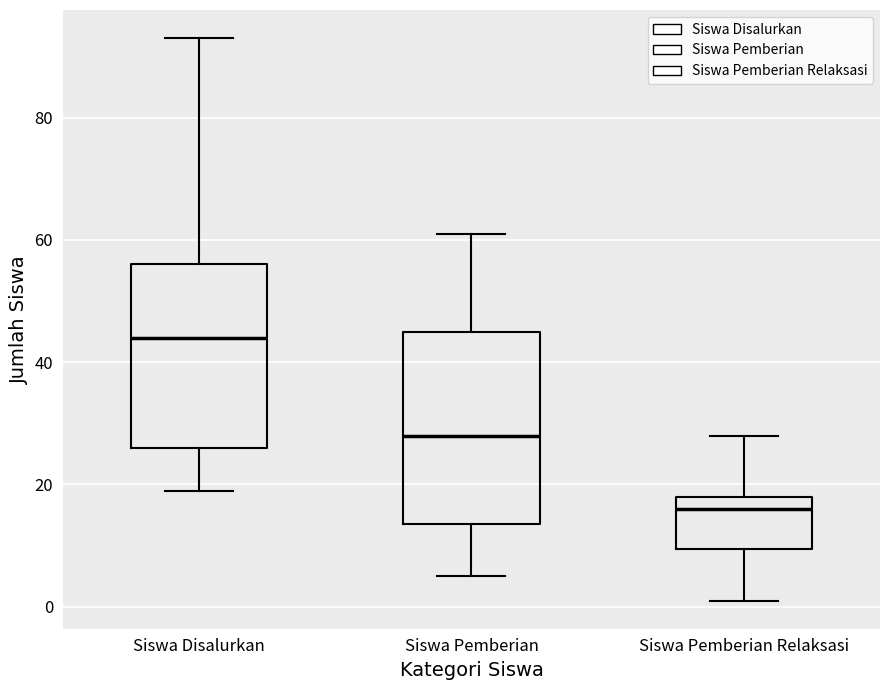

Reading left to right, transcribe this box plot: for each box, give where its median line is, the range the box spans, and where its two whiskers end, as read against the y-axis. The values are not printed on the chart, so give them approximately, as read against the axis.

Siswa Disalurkan: median 44, box 26 to 56, whiskers 20 to 94
Siswa Pemberian: median 28, box 14 to 46, whiskers 6 to 62
Siswa Pemberian Relaksasi: median 16, box 10 to 18, whiskers 2 to 28